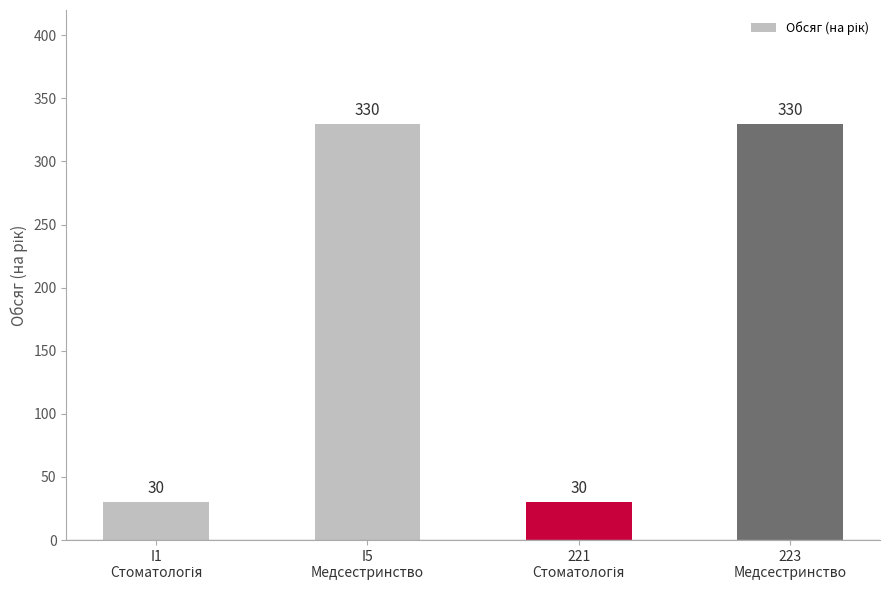

What is the value of the 2nd bar from the left?

330